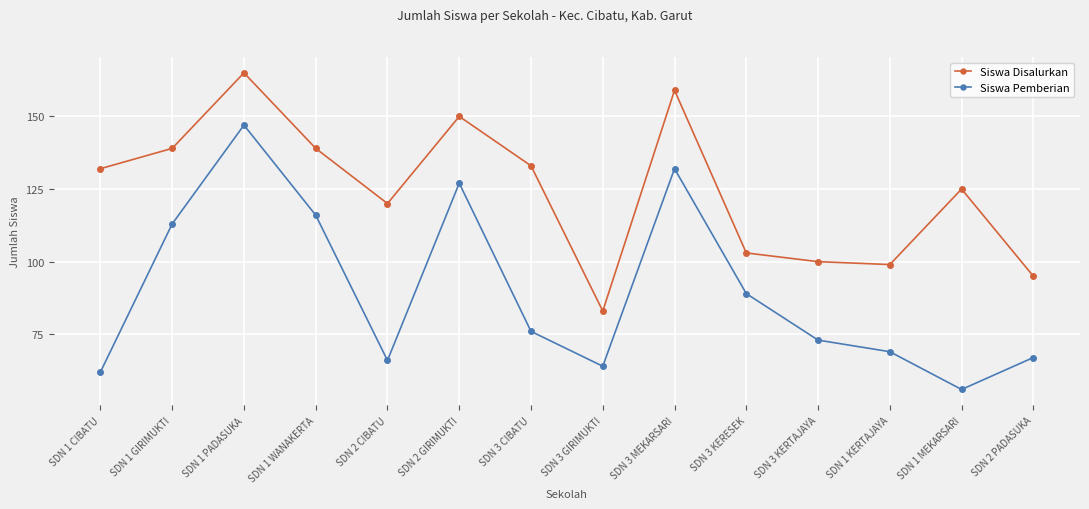

Is the value of Siswa Pemberian at SDN 1 GIRIMUKTI greater than the value of Siswa Disalurkan at SDN 1 MEKARSARI?

No